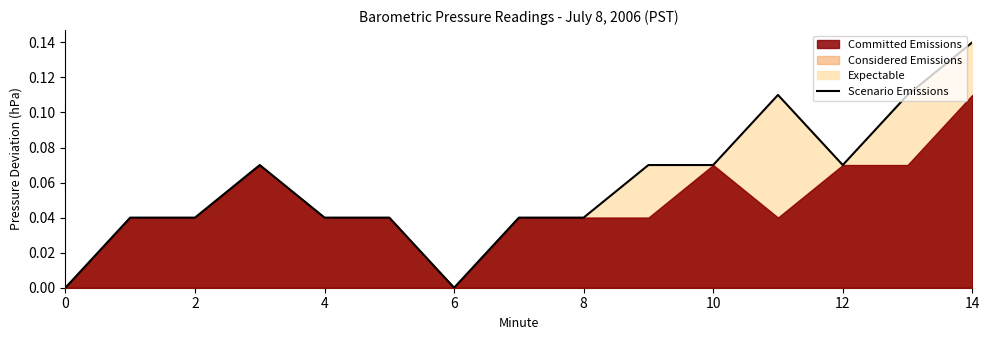

Which category has the highest value in the Scenario Emissions series?

14